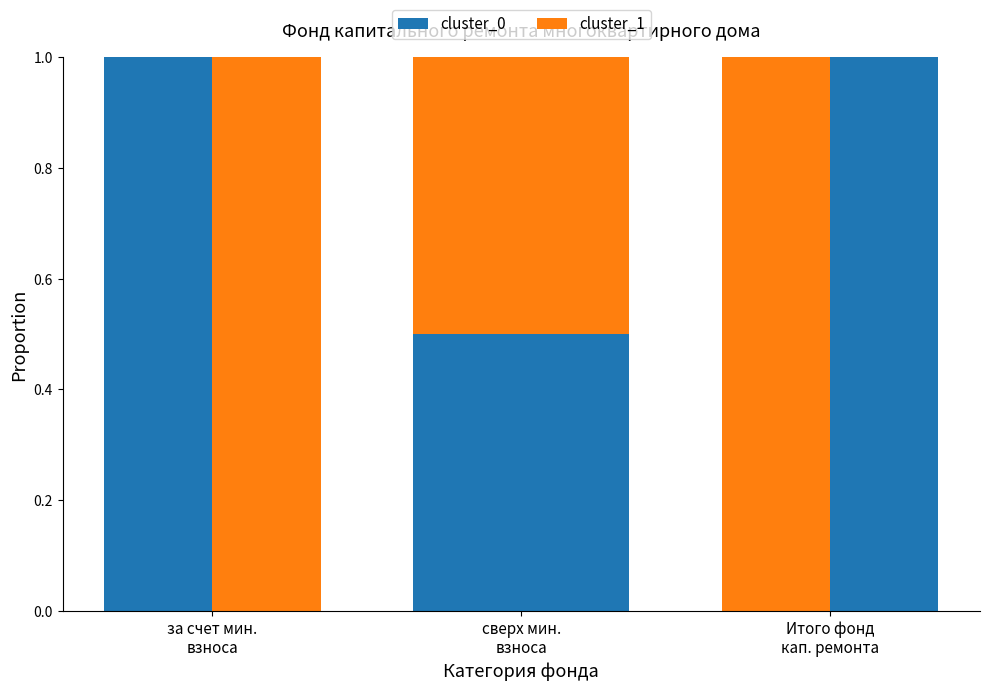

At which category is the sum across all series the highest?

за счет мин.
взноса